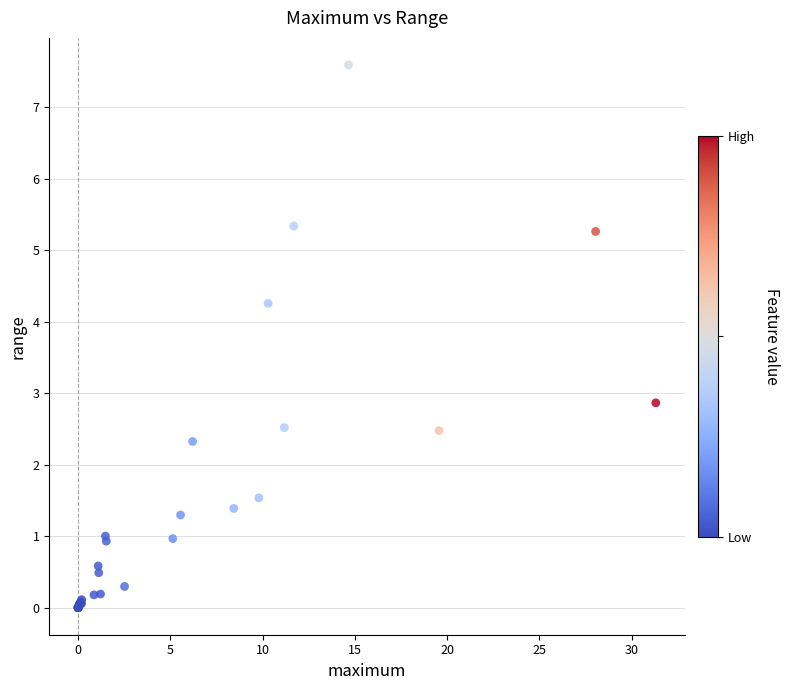

What Y value in the scatter plot is closest to 3?

2.9